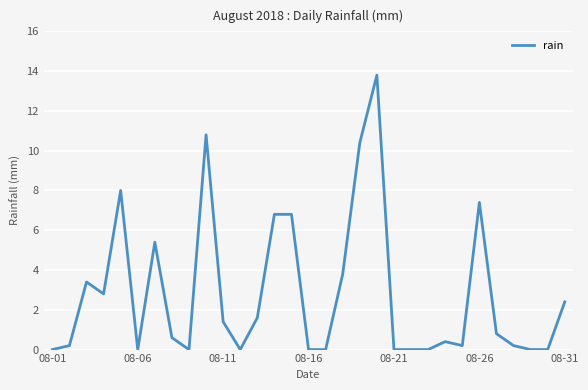

What is the maximum value shown in the chart?

13.8